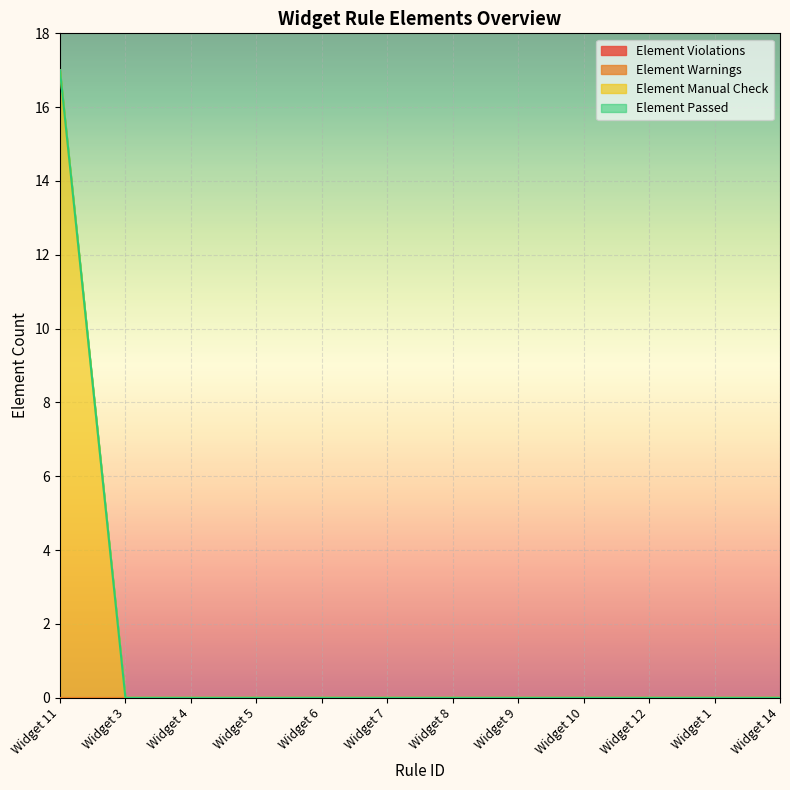

Does the chart display data point markers on the line(s)?

No